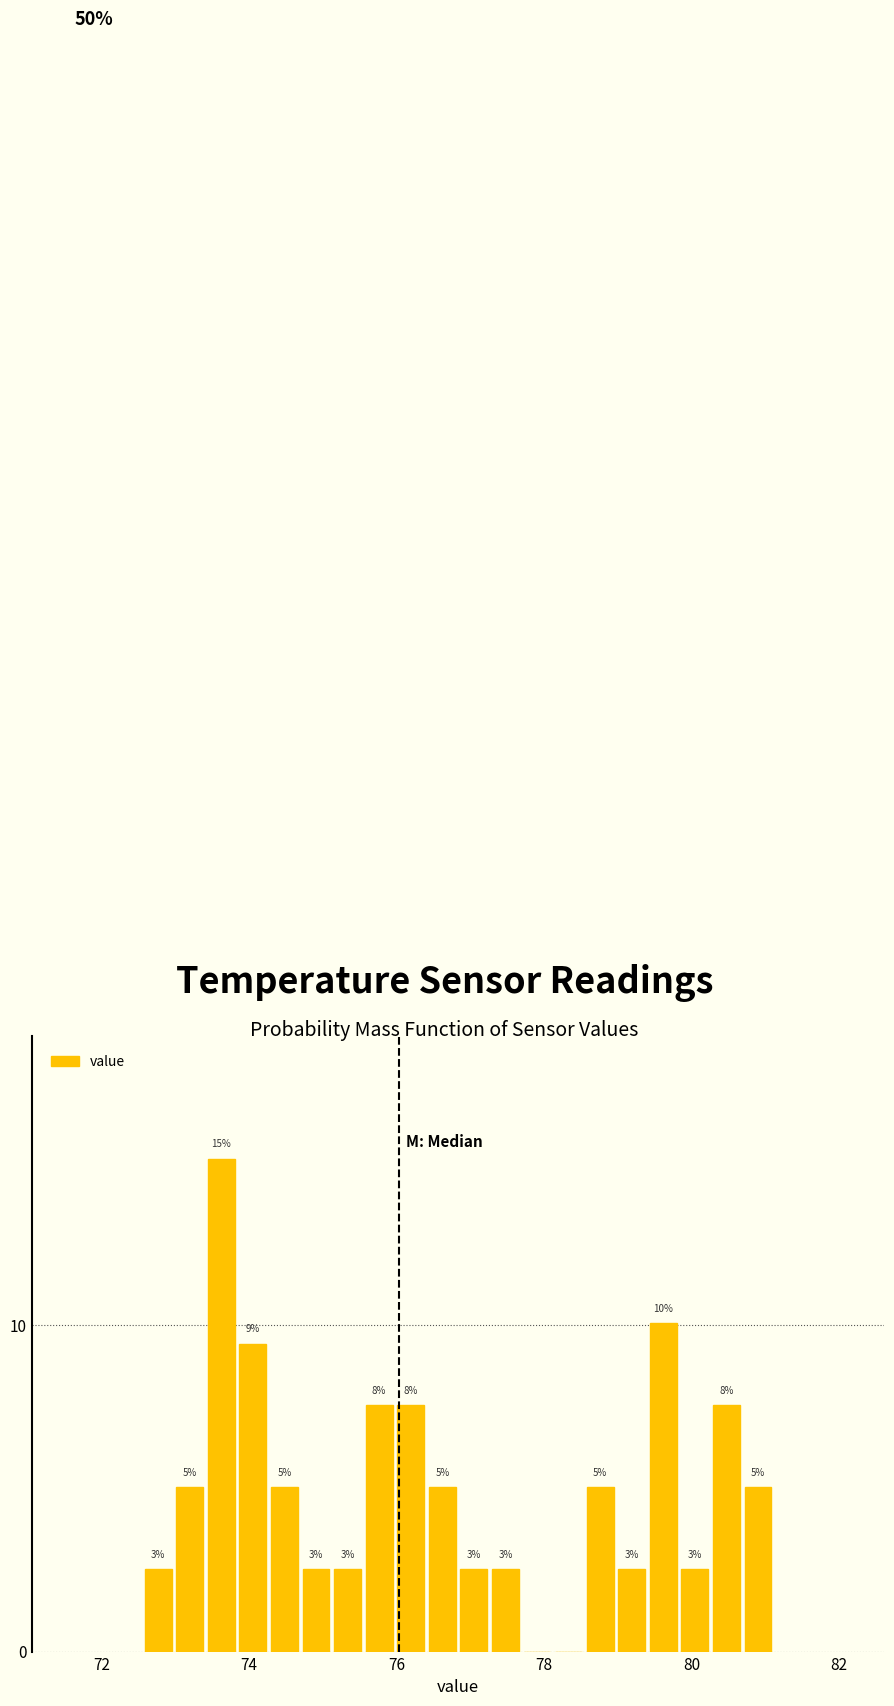

Read against the x-axis, roughly where is the centre of the tallest bar?

73.6